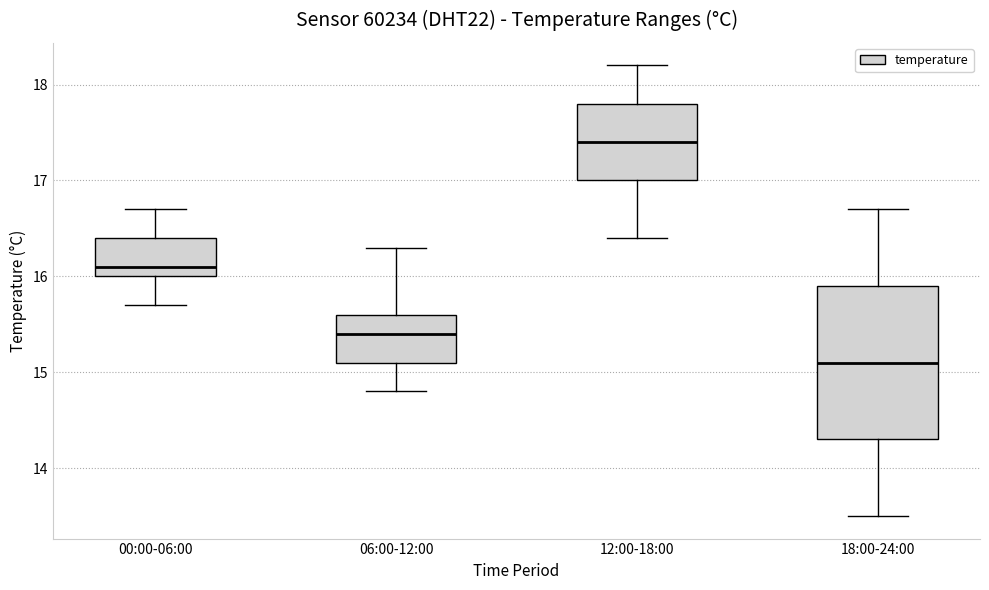

Where is the upper edge of the box for 06:00-12:00 on the y-axis? The values are not printed on the chart, so give them approximately, as read against the axis.

15.6